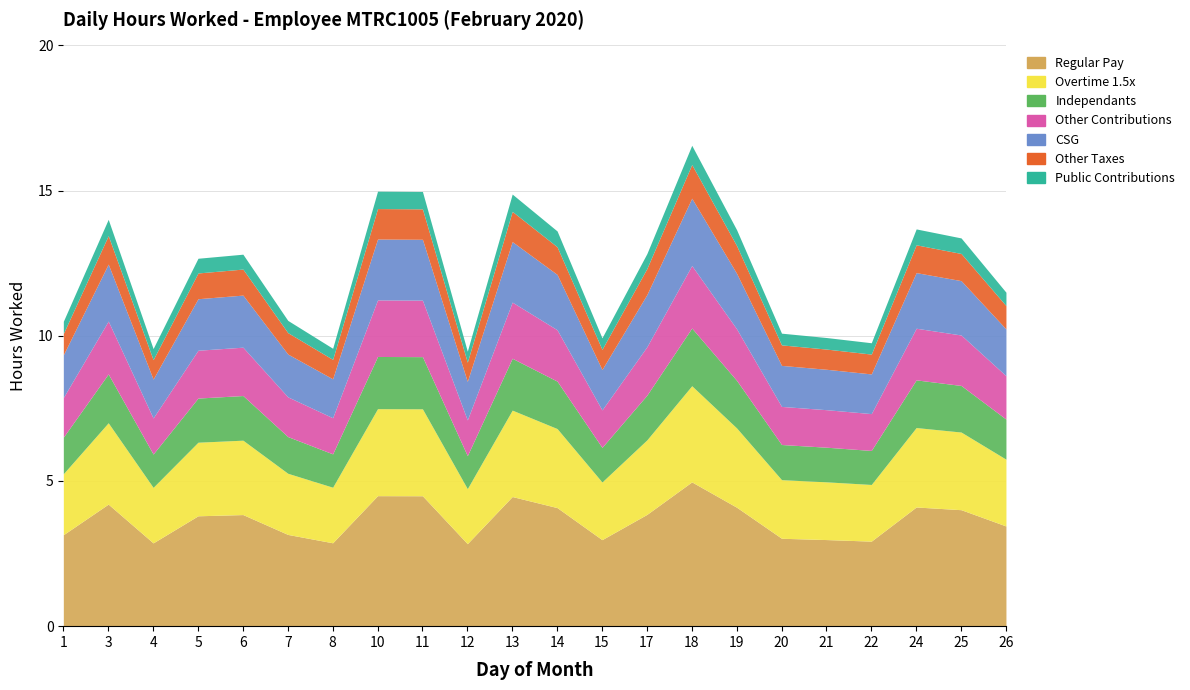

What is the sum of the values at 25 and 18?

29.9